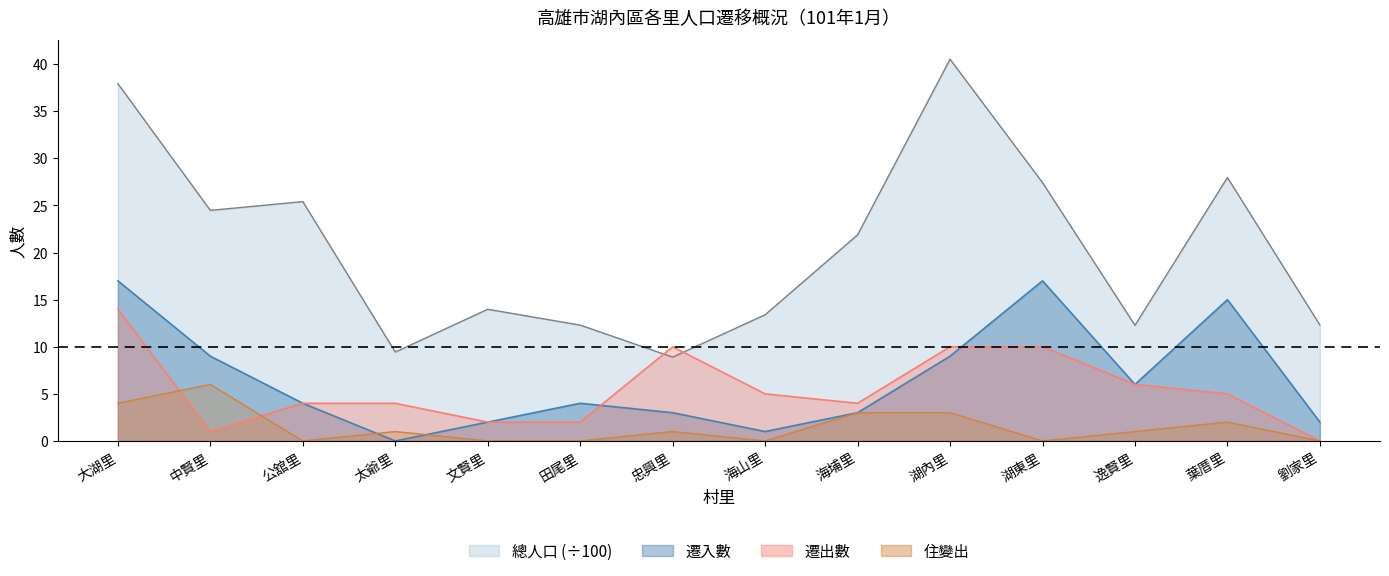

Reading left to right, extract all data points from this chart.

總人口: 大湖里=37.9	中賢里=24.5	公舘里=25.4	太爺里=9.4	文賢里=14.0	田尾里=12.3	忠興里=8.9	海山里=13.4	海埔里=21.9	湖內里=40.5	湖東里=27.4	逸賢里=12.3	葉厝里=28.0	劉家里=12.3
遷入數: 大湖里=17.0	中賢里=9.0	公舘里=4.0	太爺里=0.0	文賢里=2.0	田尾里=4.0	忠興里=3.0	海山里=1.0	海埔里=3.0	湖內里=9.0	湖東里=17.0	逸賢里=6.0	葉厝里=15.0	劉家里=2.0
遷出數: 大湖里=14.0	中賢里=1.0	公舘里=4.0	太爺里=4.0	文賢里=2.0	田尾里=2.0	忠興里=10.0	海山里=5.0	海埔里=4.0	湖內里=10.0	湖東里=10.0	逸賢里=6.0	葉厝里=5.0	劉家里=0.0
住變出: 大湖里=4.0	中賢里=6.0	公舘里=0.0	太爺里=1.0	文賢里=0.0	田尾里=0.0	忠興里=1.0	海山里=0.0	海埔里=3.0	湖內里=3.0	湖東里=0.0	逸賢里=1.0	葉厝里=2.0	劉家里=0.0